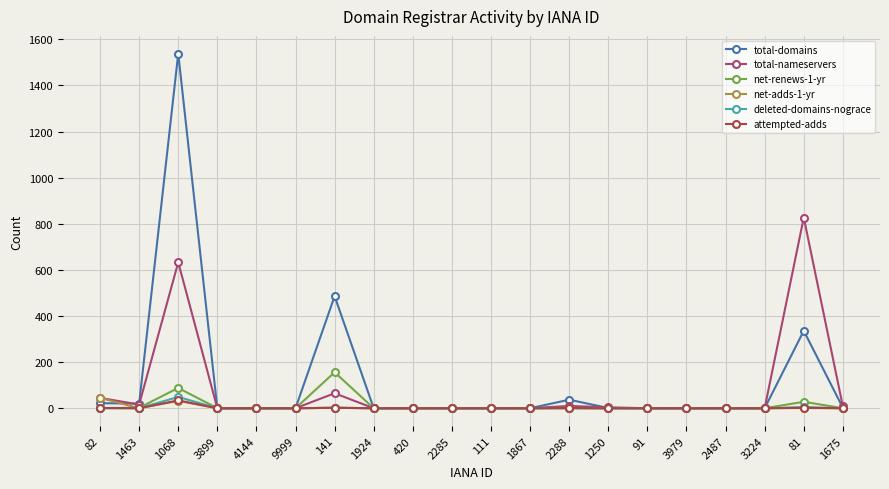

At which category does the chart reach its peak across all series?

1068